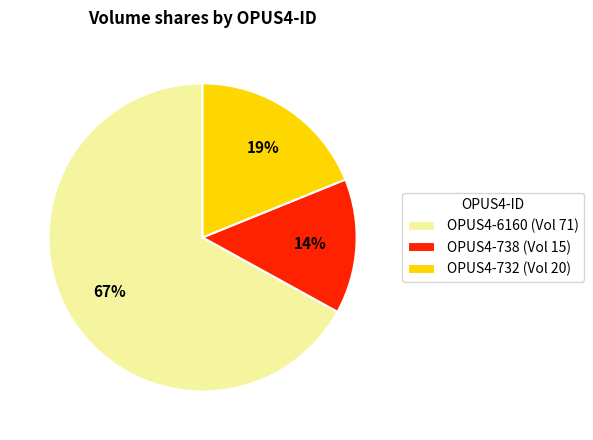

How many segments does this pie chart have?

3